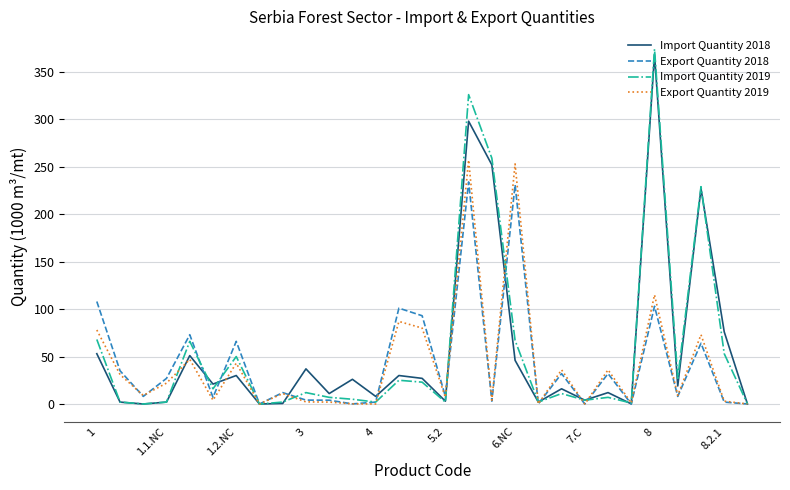

Which series has the widest spread of values?

Import Quantity 2019